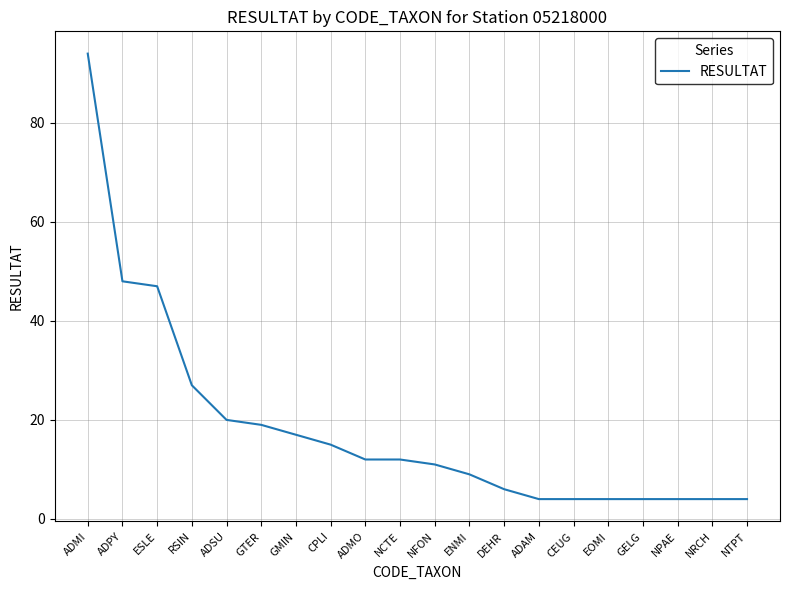

Reading right to left, list all the values displayed in this chart.

NTPT=4	NRCH=4	NPAE=4	GELG=4	EOMI=4	CEUG=4	ADAM=4	DEHR=6	ENMI=9	NFON=11	NCTE=12	ADMO=12	CPLI=15	GMIN=17	GTER=19	ADSU=20	RSIN=27	ESLE=47	ADPY=48	ADMI=94